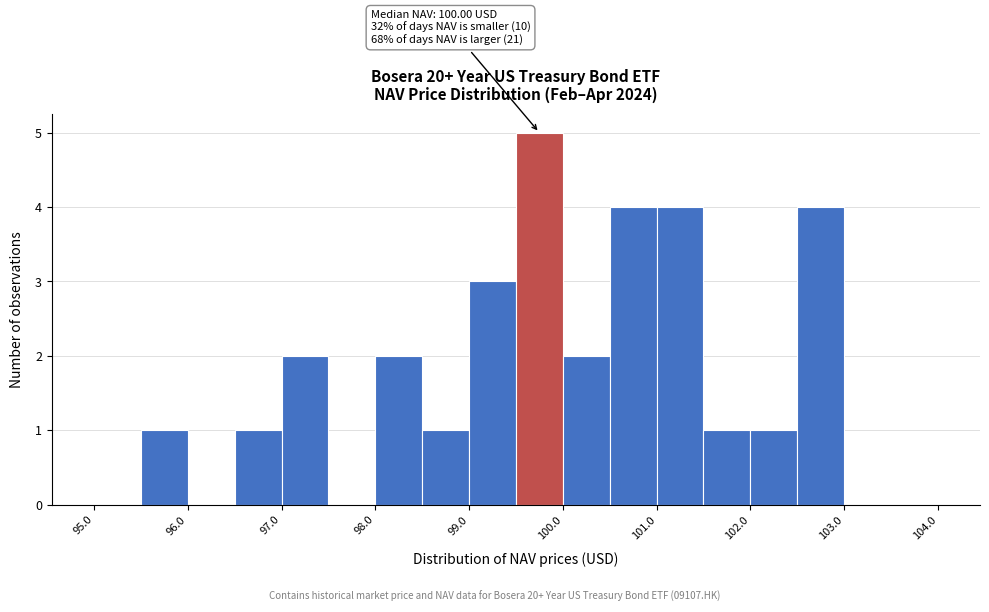

Which range on the x-axis has the tallest bar?

99.5 to 100.0